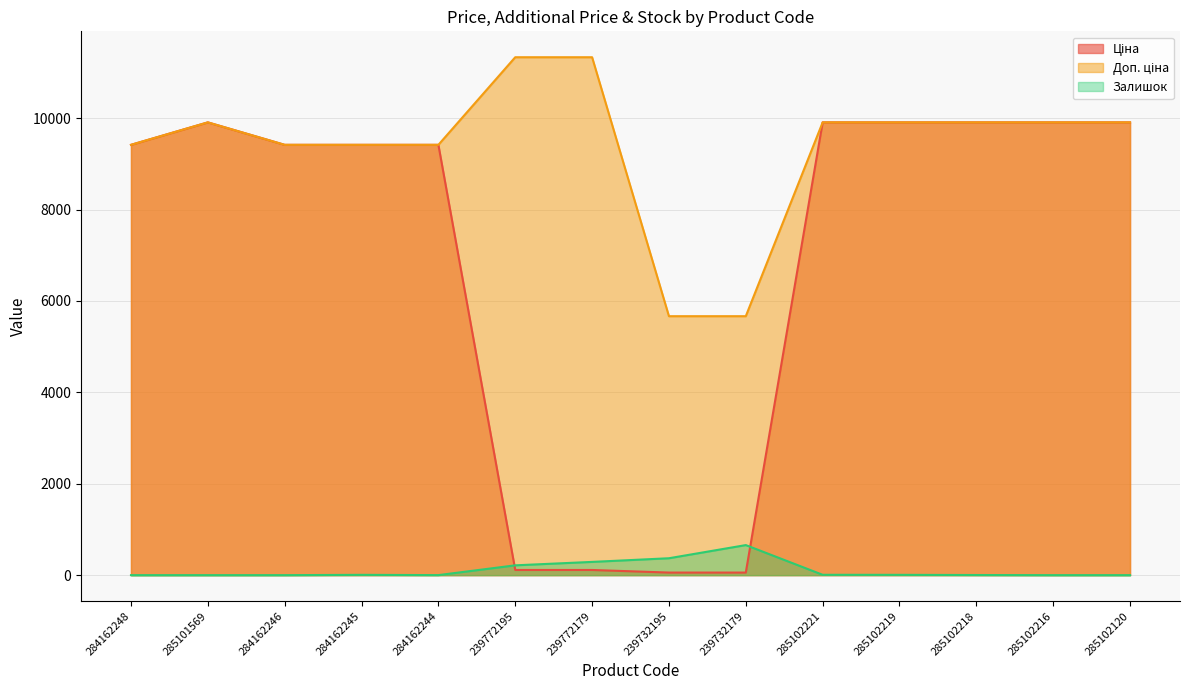

How many values in the Доп. ціна series are below 9908?

6